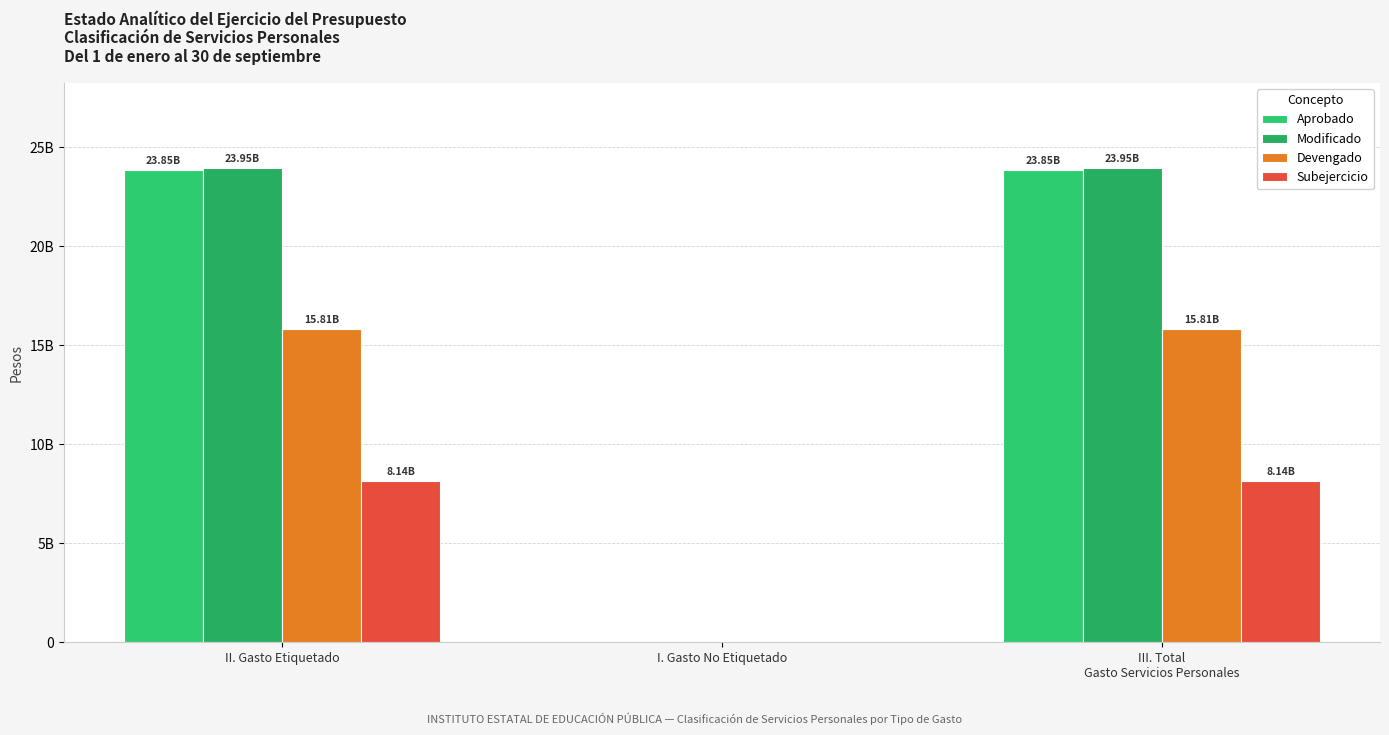

Are the bars grouped side by side (vs. stacked)?

Yes